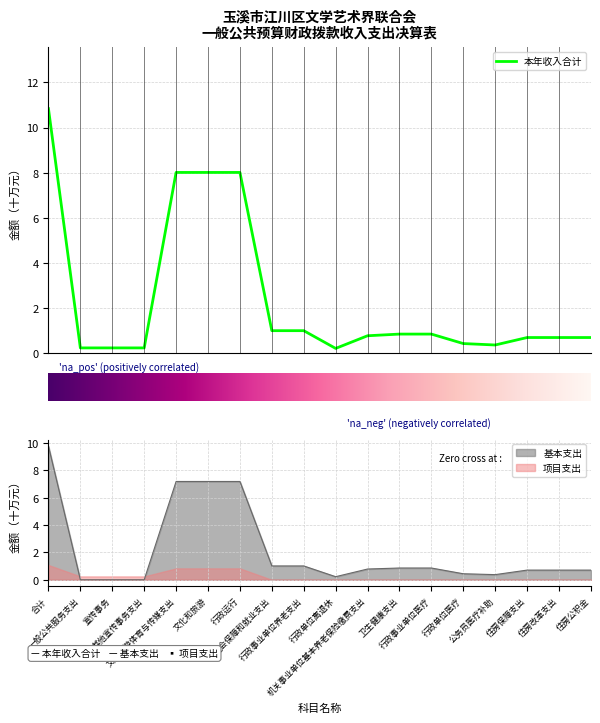

What is the total value across all series at 行政单位离退休?

0.5